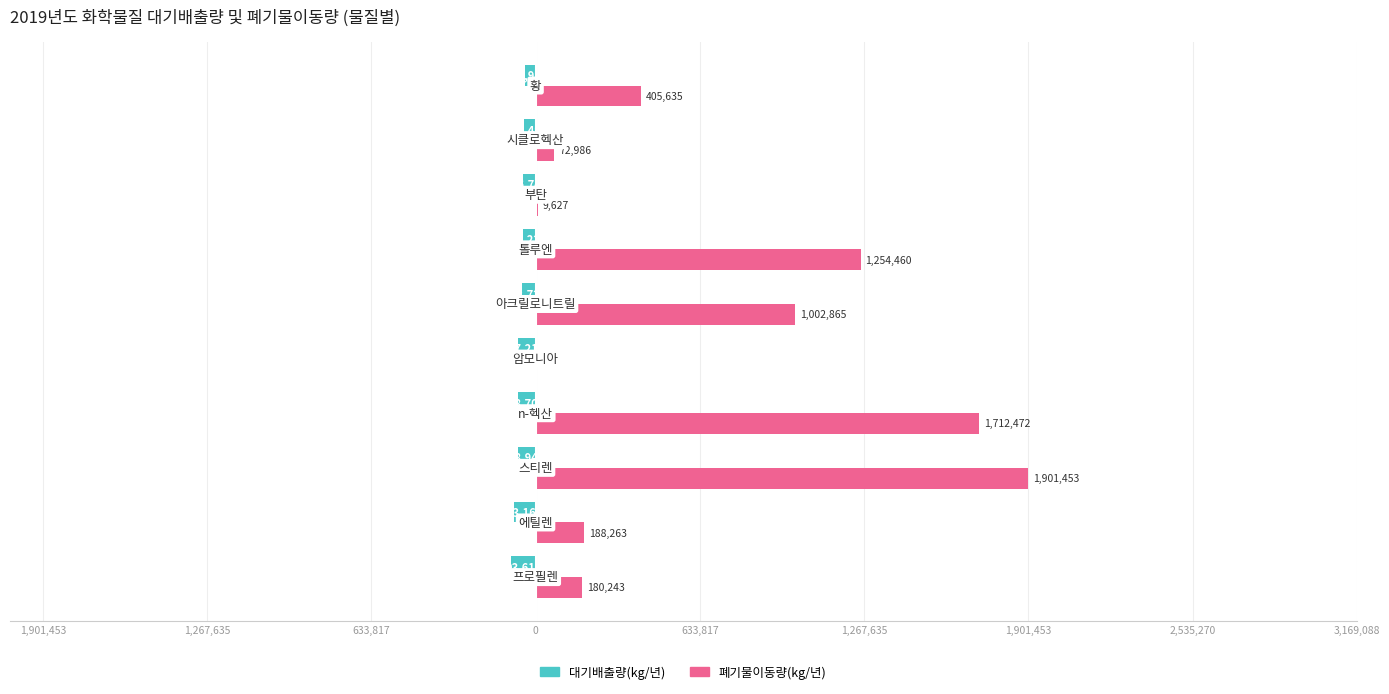

What is the difference between the maximum and second lowest values in the 대기배출량(kg/년) series?

68.1